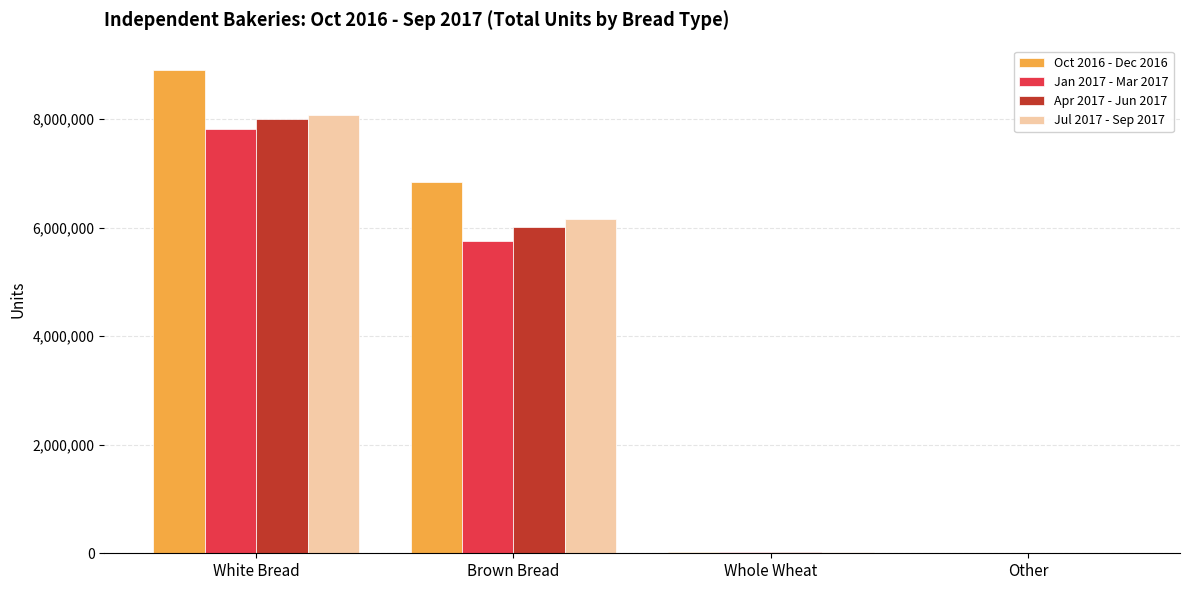

Between White Bread and Brown Bread, which series saw the biggest shift?

Oct 2016 - Dec 2016